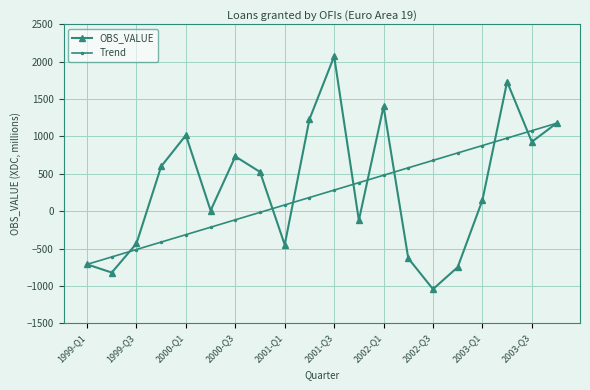

Count the number of data series in this chart.

2